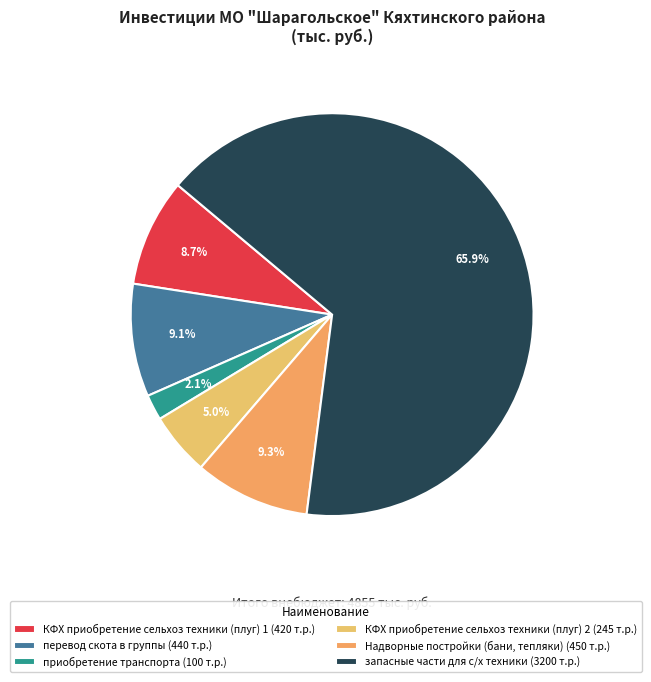

Does запасные части для с/х техники represent more than half of the total?

Yes